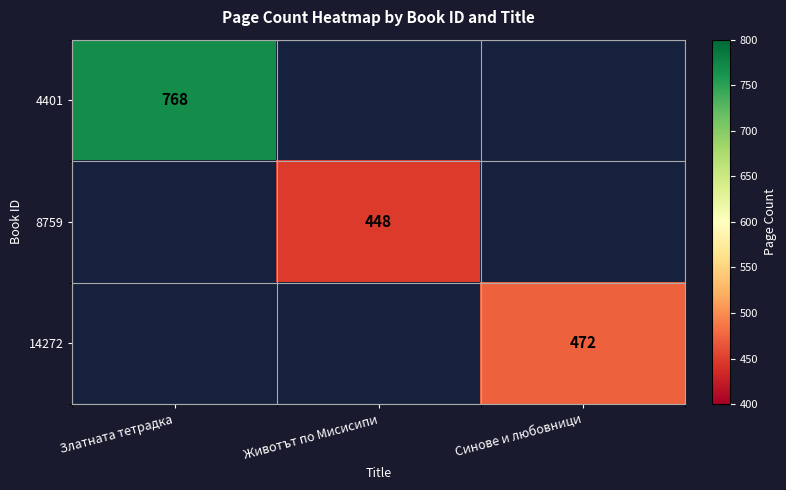

True or false: 4401 has a value of 768 at Златната тетрадка.

True